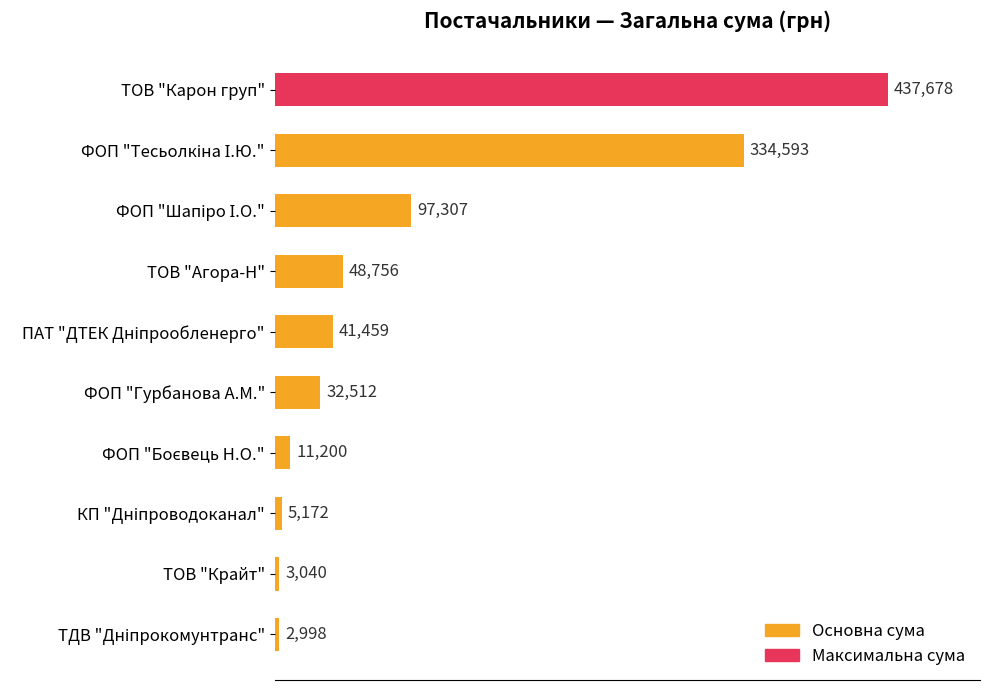

True or false: the data shows 437677.6 at ТОВ "Карон груп".

True